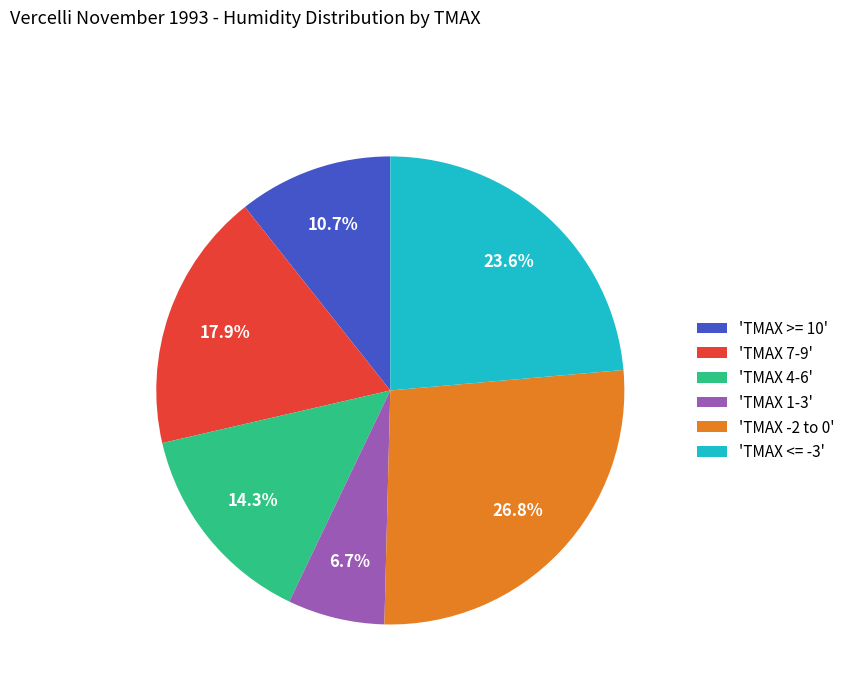

To the nearest percent, what is the average slice percentage?

17%